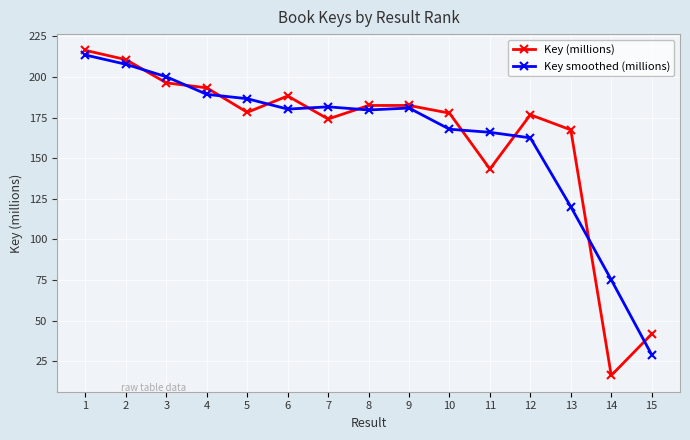

Is it true that Key smoothed (millions) equals 167.8 at 10?

True